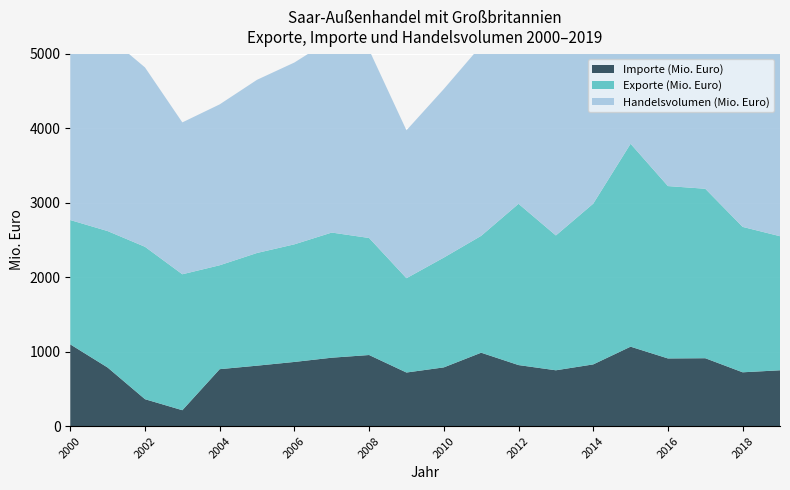

Reading right to left, what are all the values shown in this chart?

Exporte (Mio. Euro): 1800	1952	2275	2314	2724	2158	1810	2165	1569	1474	1266	1571	1680	1579	1513	1395	1825	2046	1832	1669
Importe (Mio. Euro): 750	723	912	909	1067	829	750	820	986	789	720	955	919	862	812	765	214	362	787	1098
Handelsvolumen (Mio. Euro): 2550	2675	3187	3223	3791	2987	2560	2985	2555	2263	1986	2526	2599	2441	2325	2160	2039	2408	2619	2767